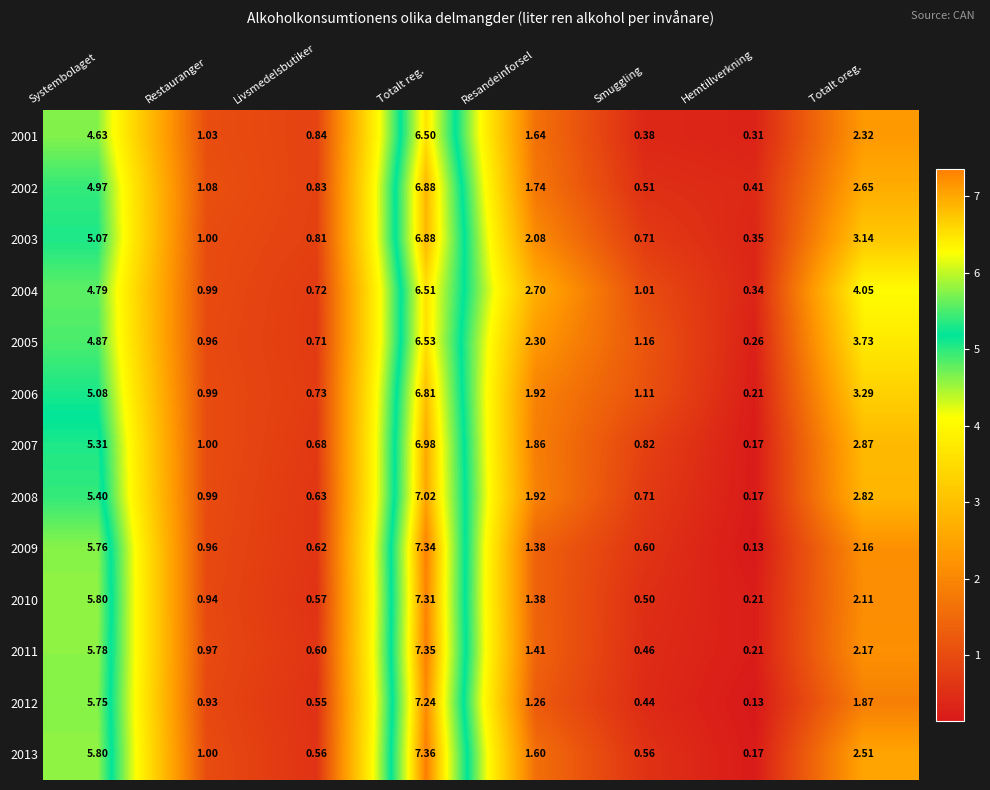

Which series changed the most between Systembolaget and Restauranger?

2010